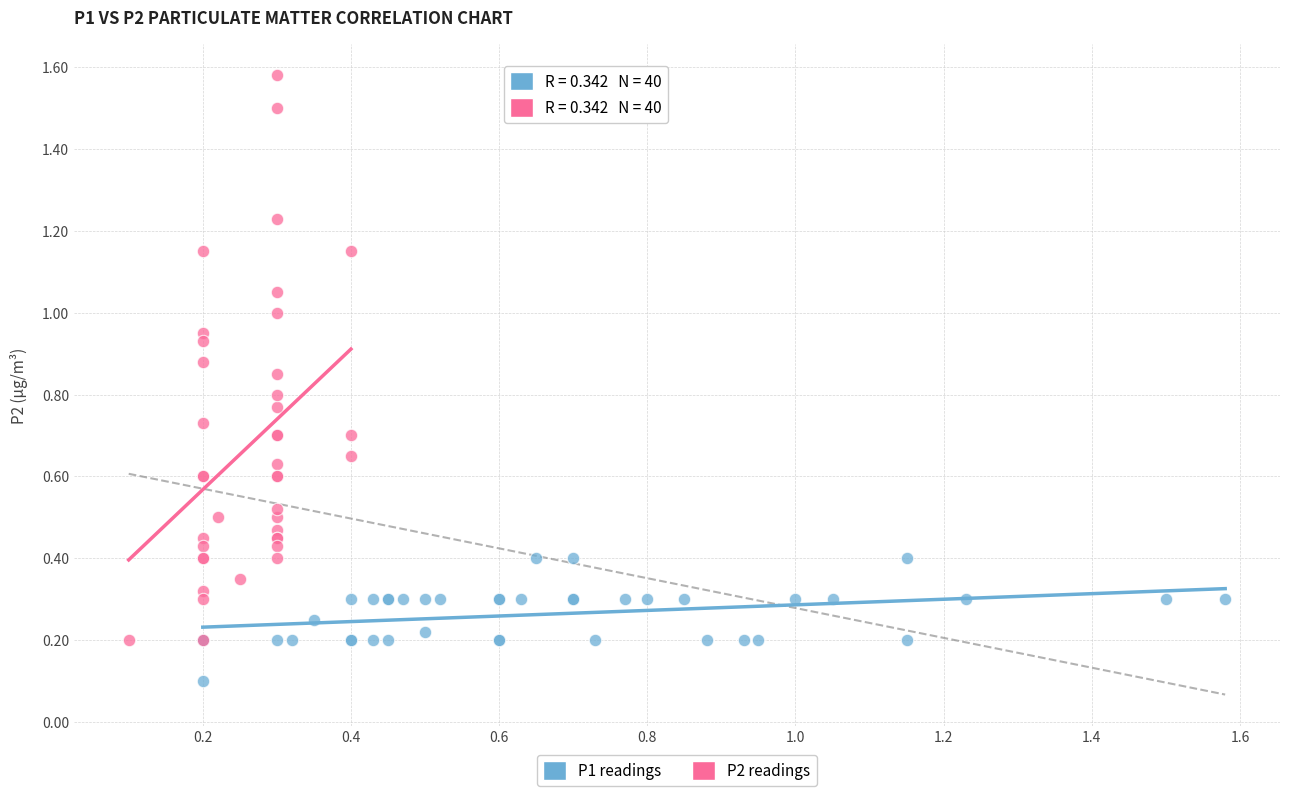

Which series reaches the minimum Y coordinate?

P1 readings